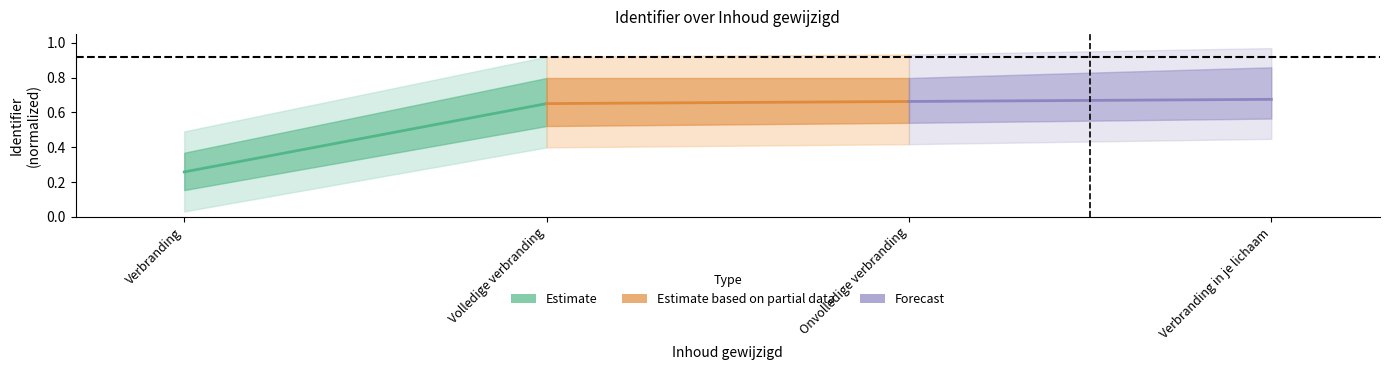

Which series has the largest range (max minus min)?

Estimate